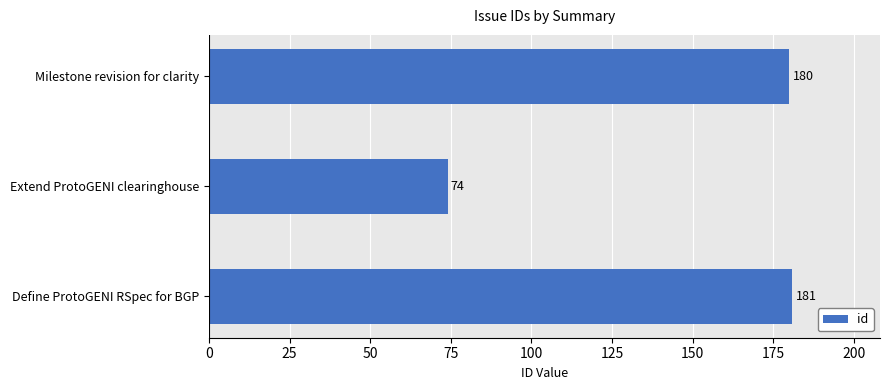

Rank the categories by value from highest to lowest.

Define ProtoGENI RSpec for BGP, Milestone revision for clarity, Extend ProtoGENI clearinghouse